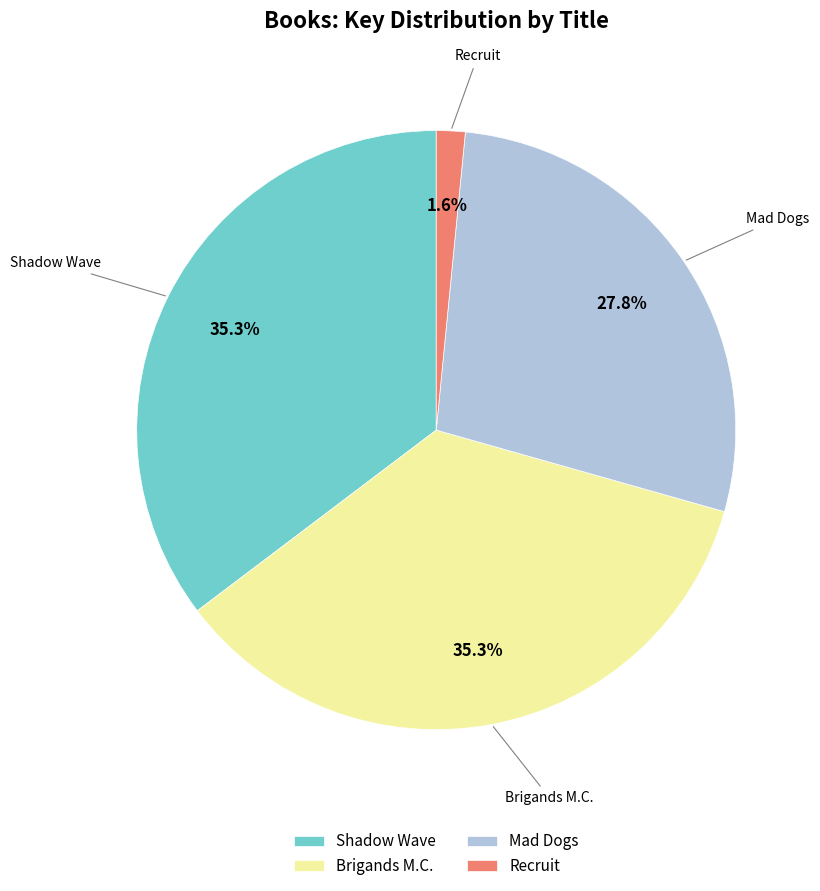

Approximately how many times larger is the value at Brigands M.C. compared to Mad Dogs?

1.3